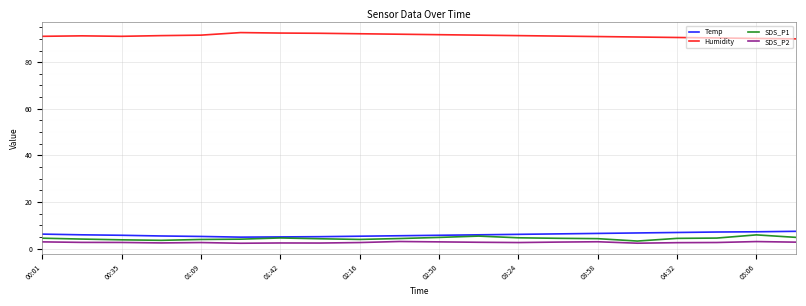

Which series has the largest total across all categories?

Humidity